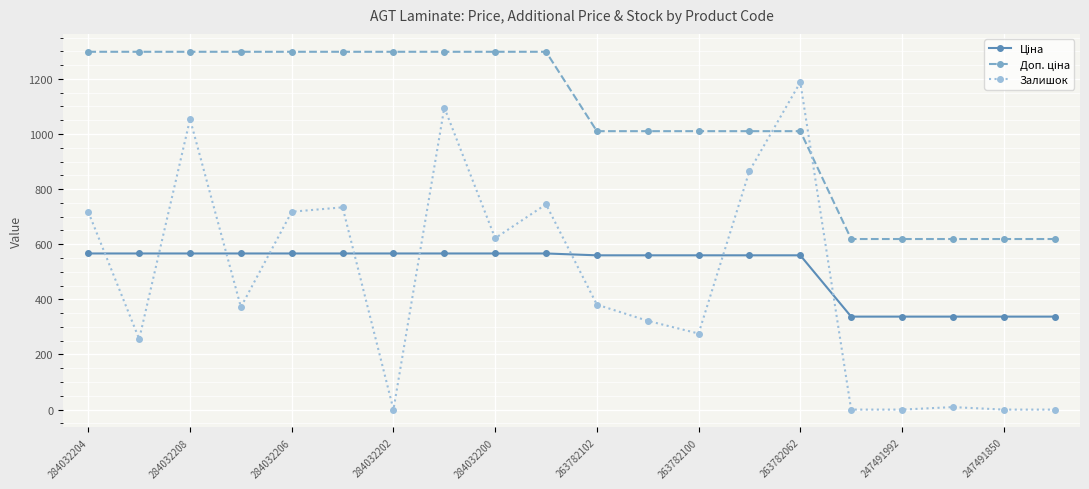

How many lines are shown in the chart?

3